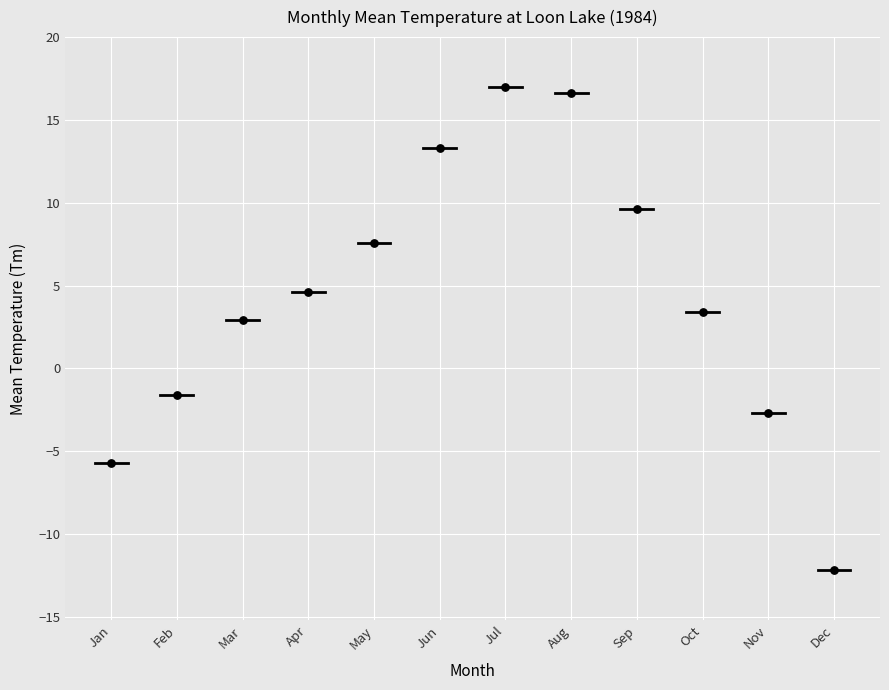

What Y value in the scatter plot is closest to 2?

2.9